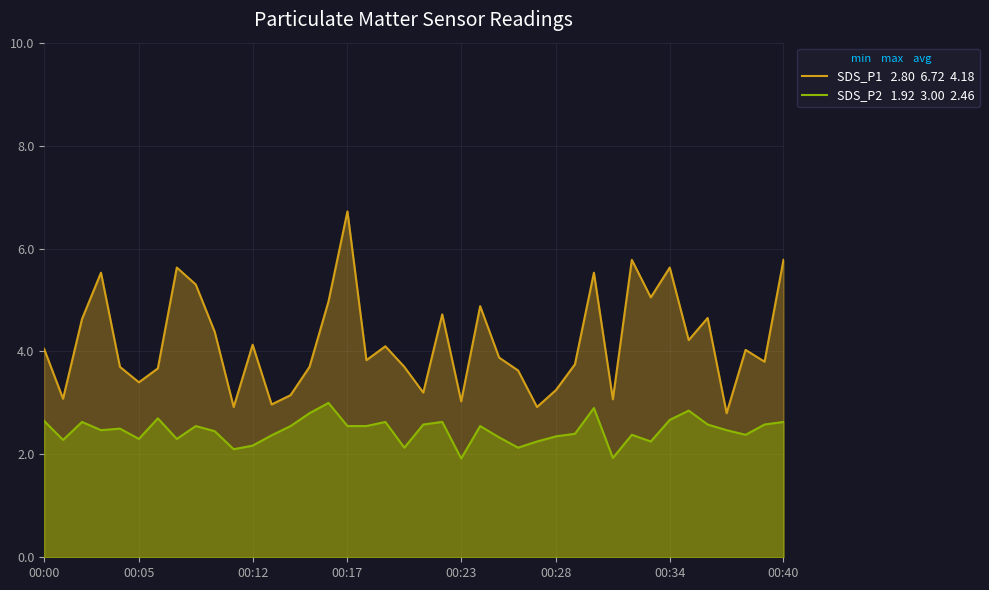

What is the maximum value shown in the chart?

6.7